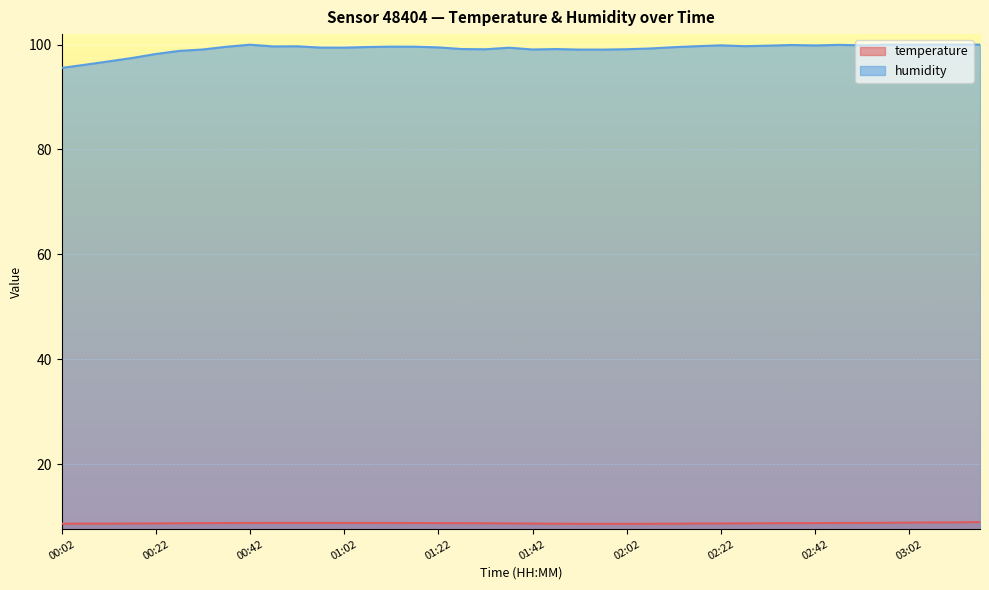

List the labels in order of humidity value, largest first.

02:57, 03:07, 03:12, 03:17, 00:42, 03:02, 02:47, 02:37, 02:22, 02:52, 02:42, 02:32, 02:17, 02:27, 00:52, 00:47, 01:12, 01:17, 00:37, 01:07, 02:12, 01:22, 00:57, 01:02, 01:37, 02:07, 01:27, 01:47, 02:02, 01:32, 00:32, 01:42, 01:52, 01:57, 00:27, 00:22, 00:17, 00:12, 00:07, 00:02